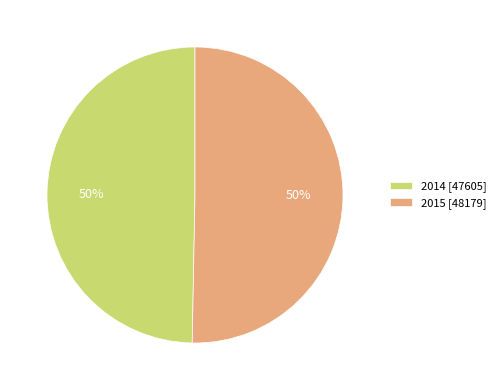

Do 2014 [47605] and 2015 [48179] together represent more than half of the pie?

Yes